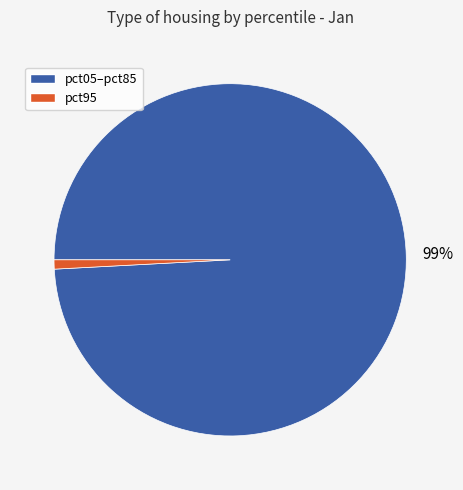

To the nearest percent, what is the difference between the largest and smallest slice percentages?

98%